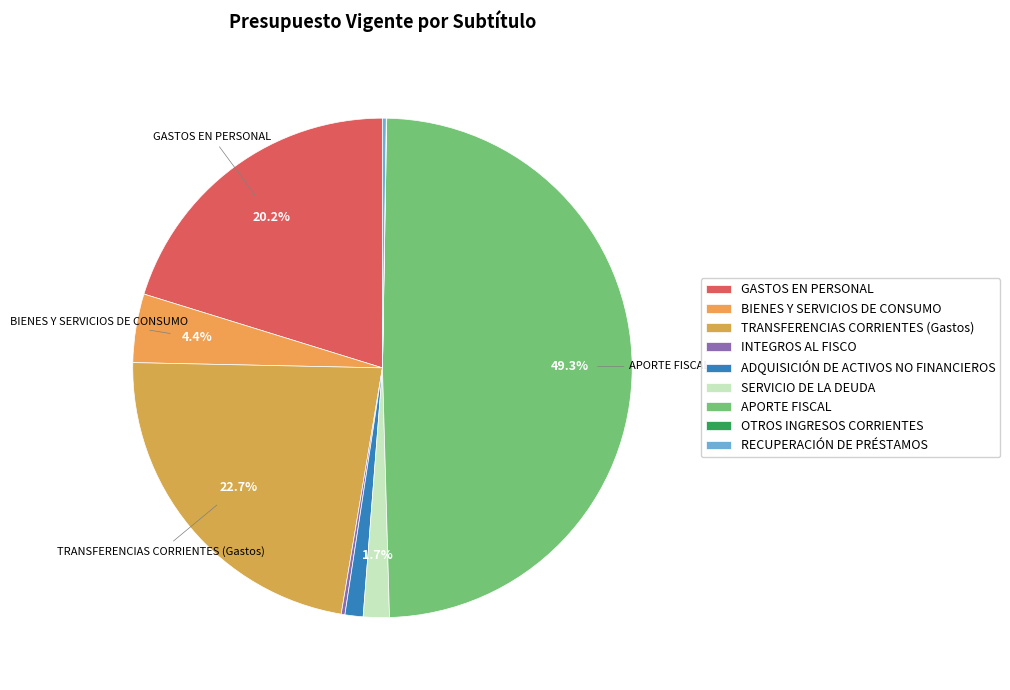

What is the largest slice in the pie chart?

APORTE FISCAL